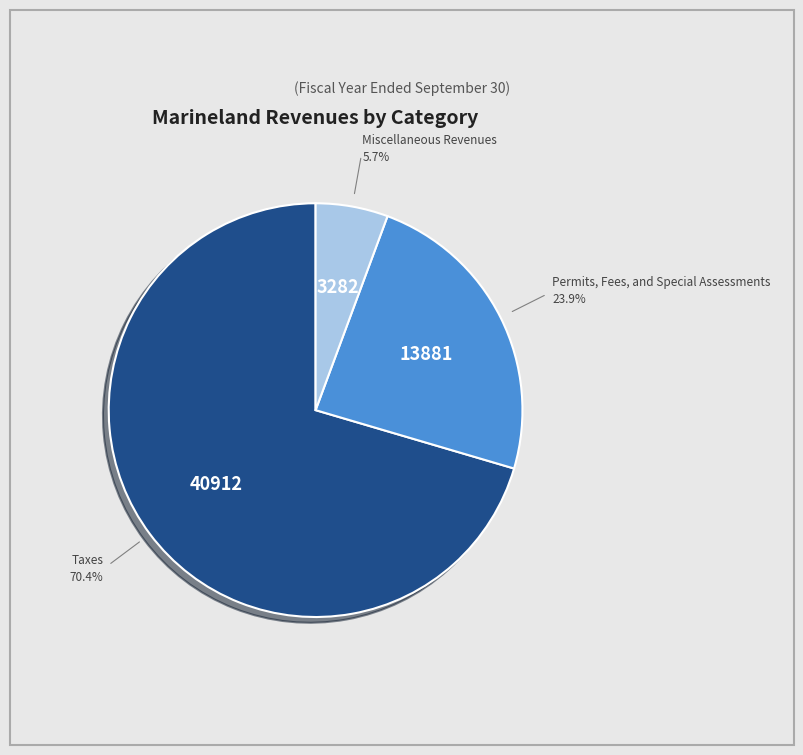

Does any single category account for the majority?

Yes